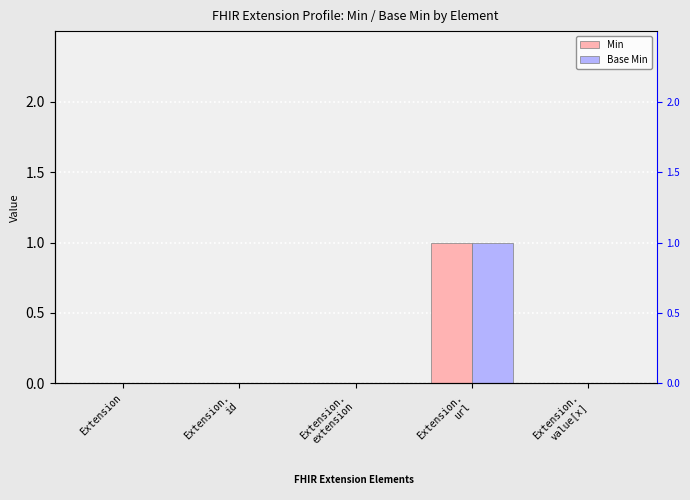

What are all the series names shown in the legend?

Min, Base Min